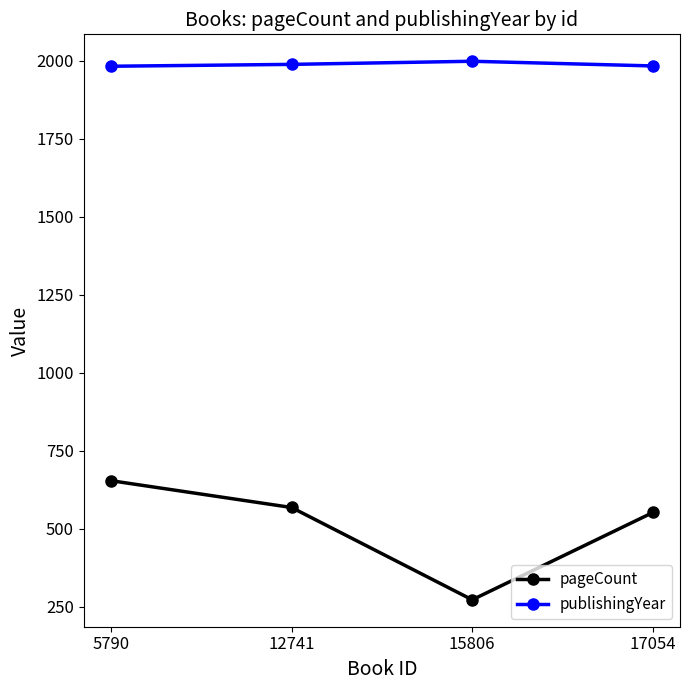

Is it true that pageCount equals 568 at 12741?

True